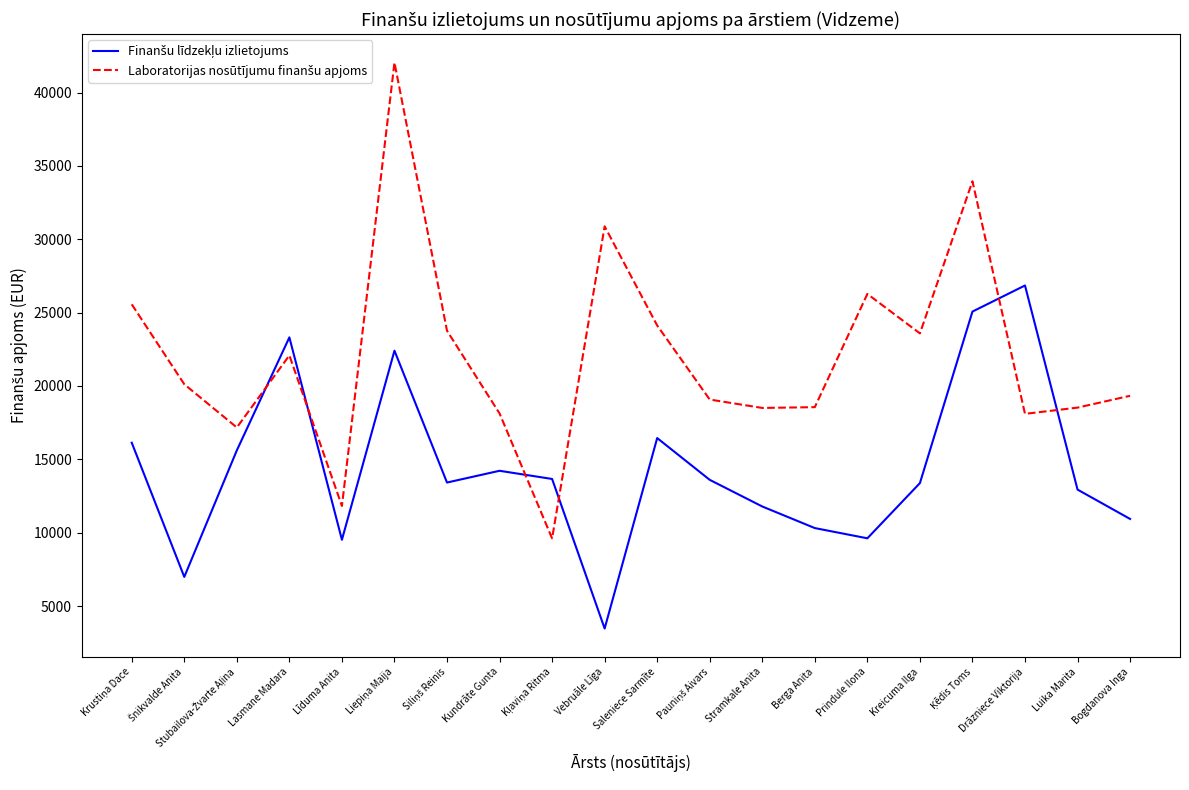

Which label corresponds to the smallest value in the chart?

Vebruāle Līga